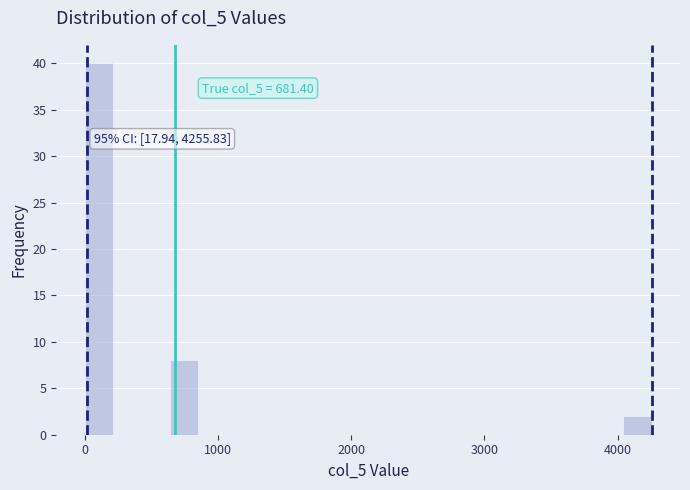

Around what value on the x-axis is the tallest bar? Give the approximate position of its centre, as read against the axis.

100